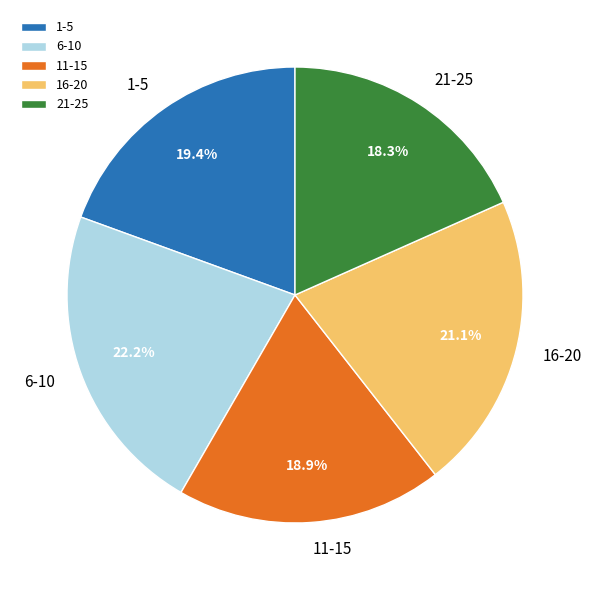

What is the largest slice in the pie chart?

6-10